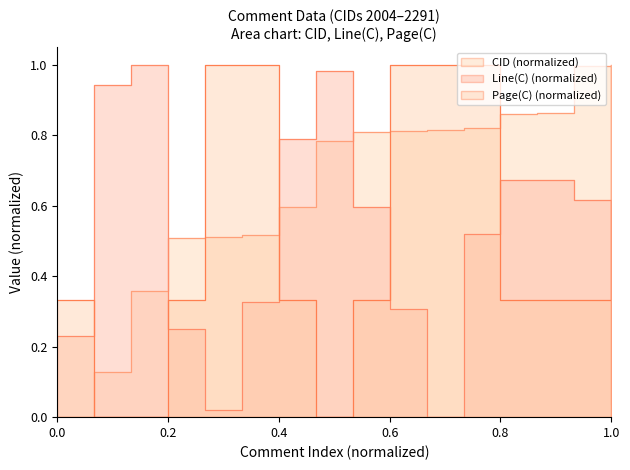

What is the value of the CID point at the 3rd from the left?

0.4